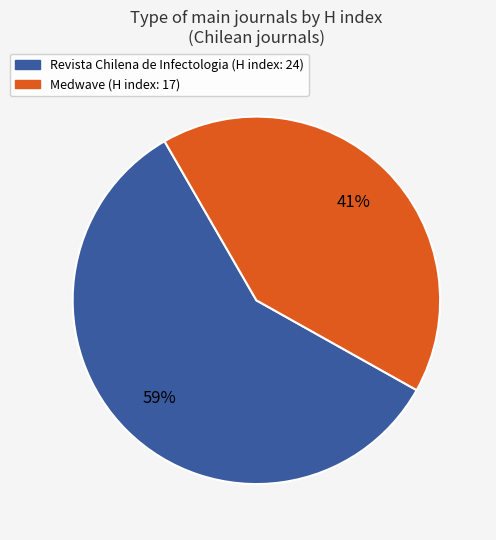

Rank the categories by value from highest to lowest.

Revista Chilena de Infectologia, Medwave